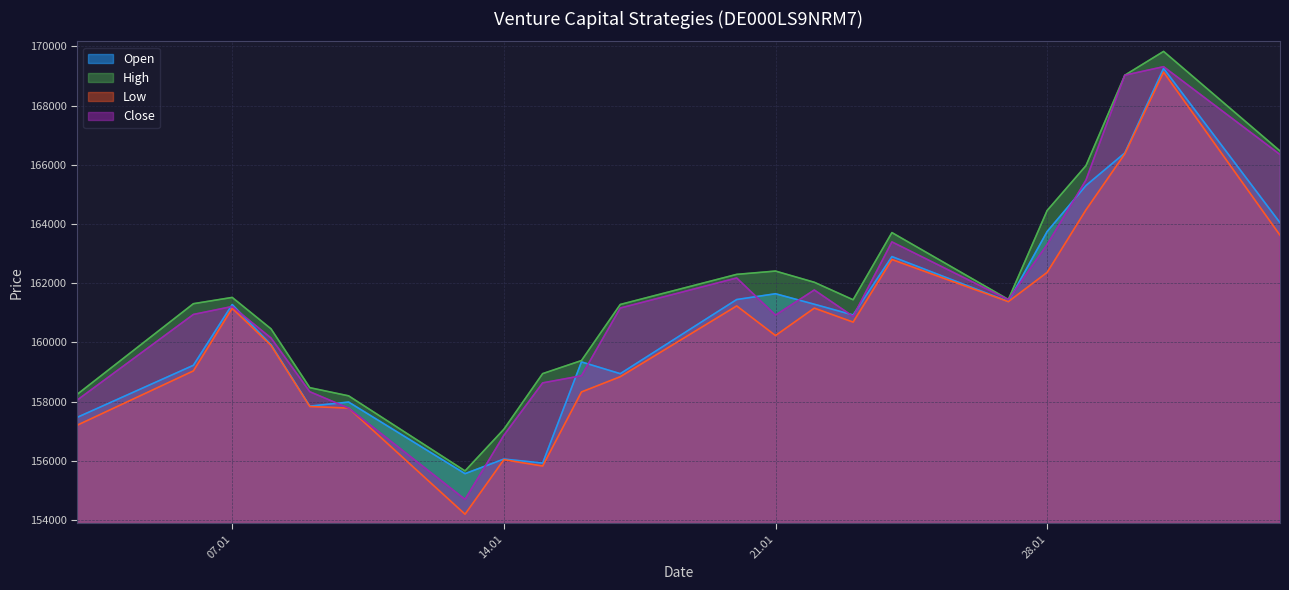

Reading left to right, extract all data points from this chart.

Open: 157464	159226	161278	159923	157847	157984	155566	156058	155924	159340	158943	161448	161643	161289	160926	162899	161381	163745	165299	166398	169255	164044
High: 158239	161307	161519	160458	158470	158194	155658	157065	158945	159386	161281	162298	162409	162031	161440	163709	161450	164456	165970	169025	169830	166466
Low: 157199	159037	161153	159899	157834	157780	154196	156038	155823	158325	158841	161232	160231	161158	160685	162800	161376	162365	164476	166368	169132	163621
Close: 158045	160944	161213	160149	158333	157780	154696	156860	158632	158873	161160	162176	160921	161770	160877	163395	161442	163305	165483	169025	169314	166346